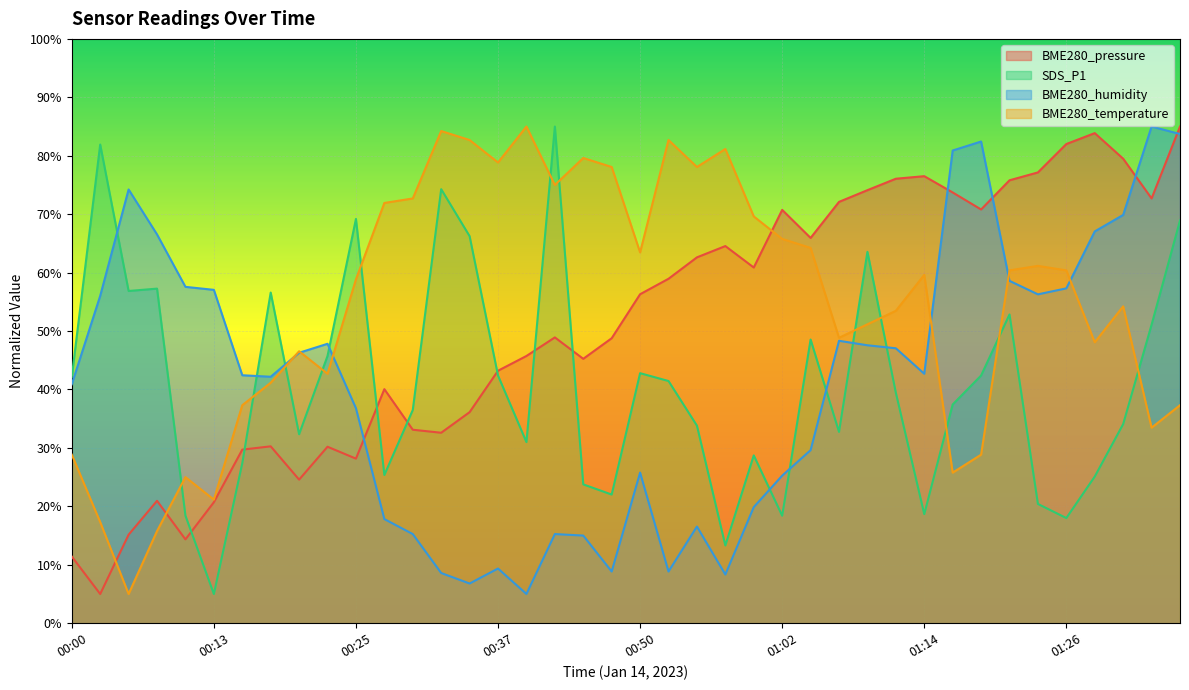

Reading right to left, extract all data points from this chart.

BME280_pressure: 01:36=85.0	01:34=72.7	01:31=79.5	01:29=83.9	01:26=82.0	01:24=77.1	01:21=75.8	01:19=70.8	01:16=73.7	01:14=76.5	01:12=76.1	01:09=74.1	01:07=72.1	01:04=65.9	01:02=70.7	00:59=60.9	00:57=64.5	00:54=62.6	00:52=58.9	00:50=56.3	00:47=48.8	00:45=45.2	00:42=48.9	00:40=45.7	00:37=43.2	00:35=36.1	00:32=32.6	00:30=33.1	00:28=40.1	00:25=28.2	00:23=30.2	00:20=24.6	00:18=30.3	00:15=29.7	00:13=20.7	00:10=14.3	00:08=20.9	00:05=15.2	00:03=5.0	00:00=11.4
SDS_P1: 01:36=68.9	01:34=51.1	01:31=34.1	01:29=25.1	01:26=18.0	01:24=20.4	01:21=52.8	01:19=42.4	01:16=37.4	01:14=18.7	01:12=39.4	01:09=63.6	01:07=32.7	01:04=48.6	01:02=18.4	00:59=28.7	00:57=13.3	00:54=33.8	00:52=41.4	00:50=42.8	00:47=22.0	00:45=23.8	00:42=85.0	00:40=31.0	00:37=42.4	00:35=66.2	00:32=74.3	00:30=36.5	00:28=25.4	00:25=69.2	00:23=45.7	00:20=32.3	00:18=56.6	00:15=27.4	00:13=5.0	00:10=18.4	00:08=57.3	00:05=56.9	00:03=81.9	00:00=42.1
BME280_humidity: 01:36=83.7	01:34=85.0	01:31=69.9	01:29=67.1	01:26=57.3	01:24=56.3	01:21=58.6	01:19=82.4	01:16=80.9	01:14=42.7	01:12=47.1	01:09=47.6	01:07=48.3	01:04=29.6	01:02=25.3	00:59=19.9	00:57=8.3	00:54=16.5	00:52=8.8	00:50=25.8	00:47=8.8	00:45=15.0	00:42=15.3	00:40=5.0	00:37=9.4	00:35=6.8	00:32=8.6	00:30=15.3	00:28=17.8	00:25=36.8	00:23=47.8	00:20=46.3	00:18=42.2	00:15=42.4	00:13=57.1	00:10=57.6	00:08=66.5	00:05=74.2	00:03=56.0	00:00=40.9
BME280_temperature: 01:36=37.3	01:34=33.5	01:31=54.2	01:29=48.1	01:26=60.4	01:24=61.2	01:21=60.4	01:19=28.8	01:16=25.8	01:14=59.6	01:12=53.5	01:09=51.2	01:07=48.8	01:04=64.2	01:02=65.8	00:59=69.6	00:57=81.2	00:54=78.1	00:52=82.7	00:50=63.5	00:47=78.1	00:45=79.6	00:42=75.0	00:40=85.0	00:37=78.8	00:35=82.7	00:32=84.2	00:30=72.7	00:28=71.9	00:25=58.8	00:23=42.7	00:20=46.5	00:18=41.2	00:15=37.3	00:13=21.2	00:10=25.0	00:08=15.8	00:05=5.0	00:03=17.3	00:00=28.8